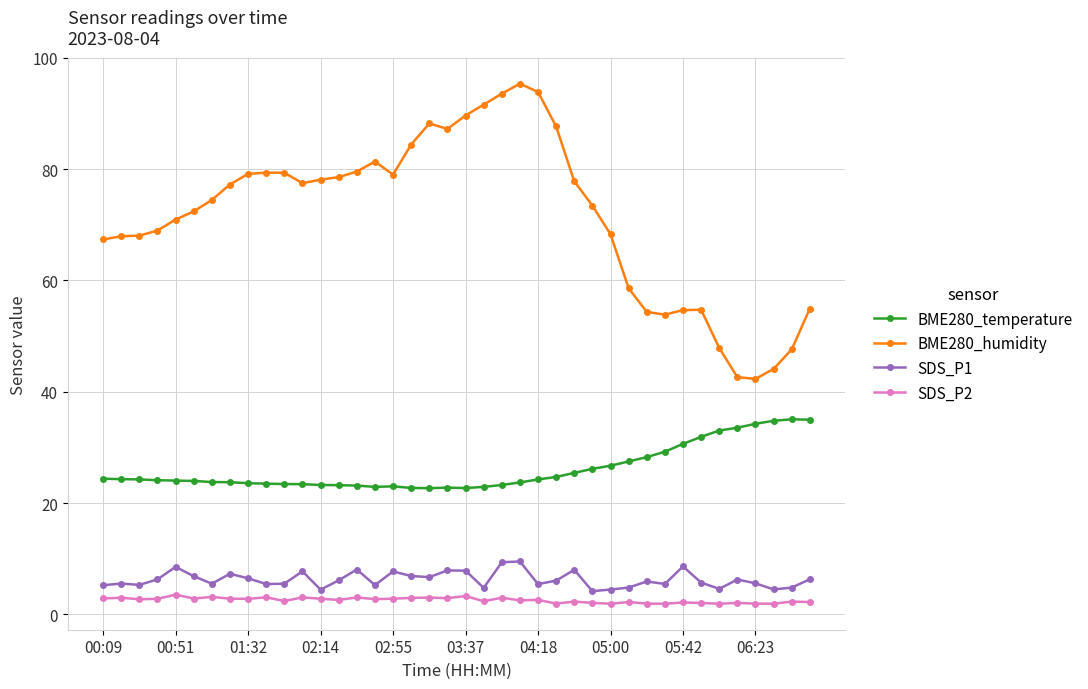

Which series has the largest total across all categories?

BME280_humidity